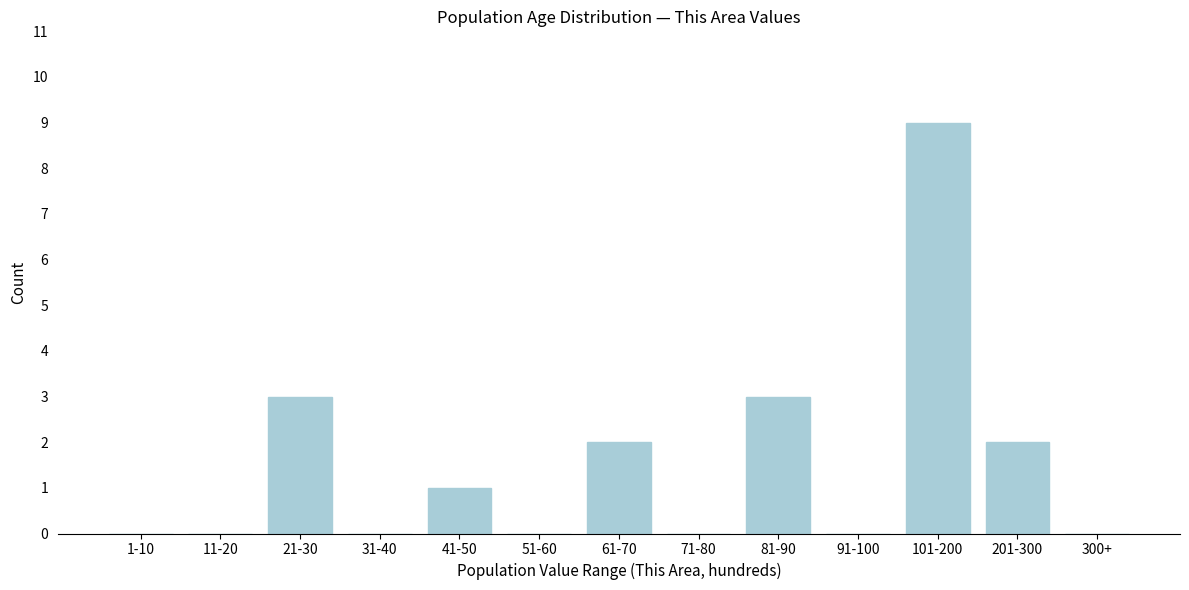

Reading left to right, list all the values displayed in this chart.

1-10=0	11-20=0	21-30=3	31-40=0	41-50=1	51-60=0	61-70=2	71-80=0	81-90=3	91-100=0	101-200=9	201-300=2	300+=0